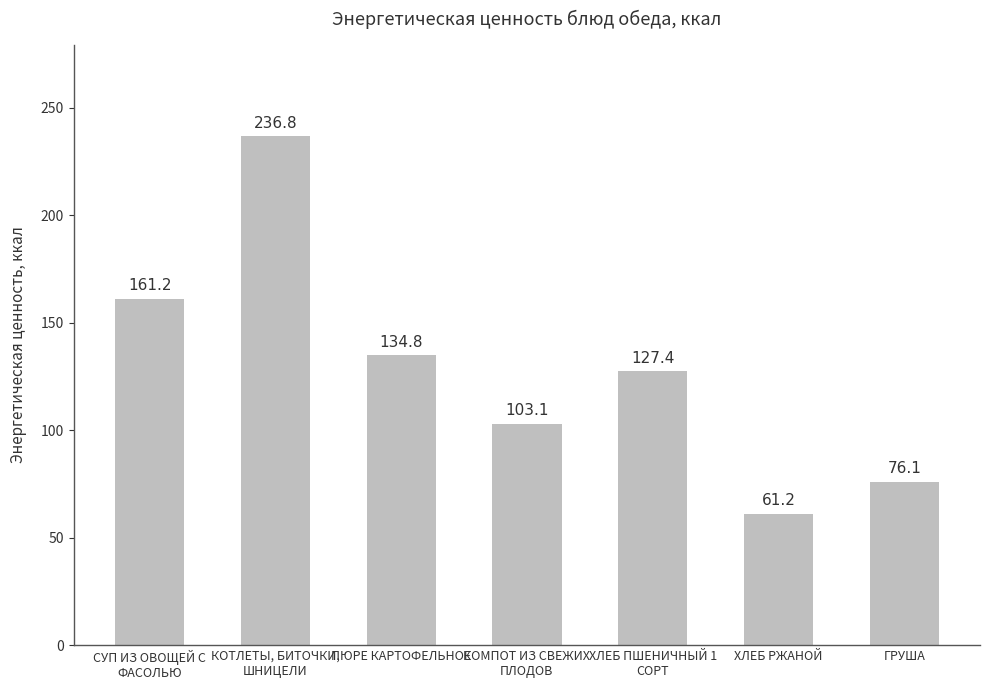

What is the difference between the values at ХЛЕБ ПШЕНИЧНЫЙ 1
СОРТ and СУП ИЗ ОВОЩЕЙ С
ФАСОЛЬЮ?

33.8